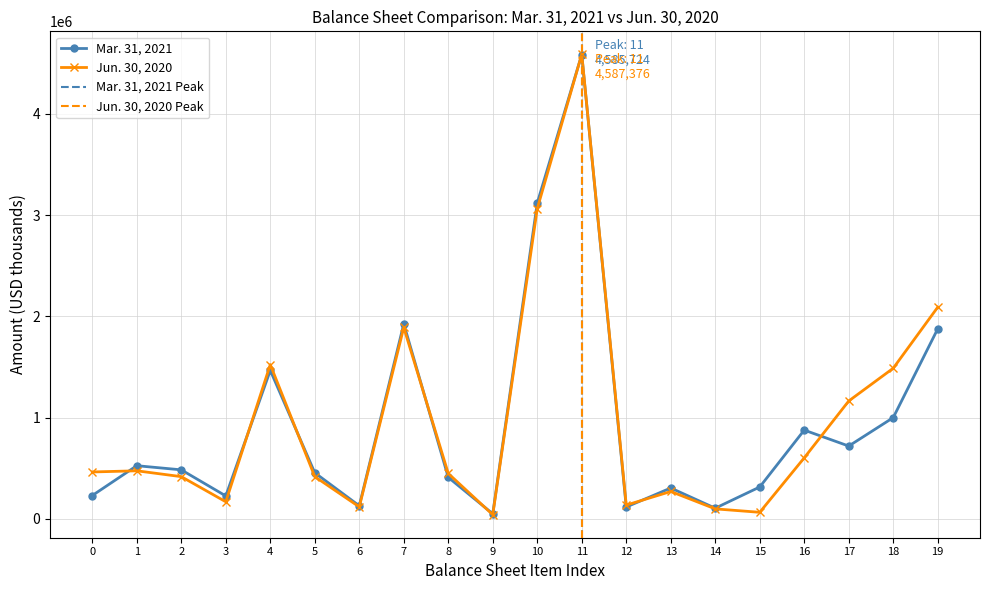

The value of Mar. 31, 2021 at 7 is 665671. True or false?

False